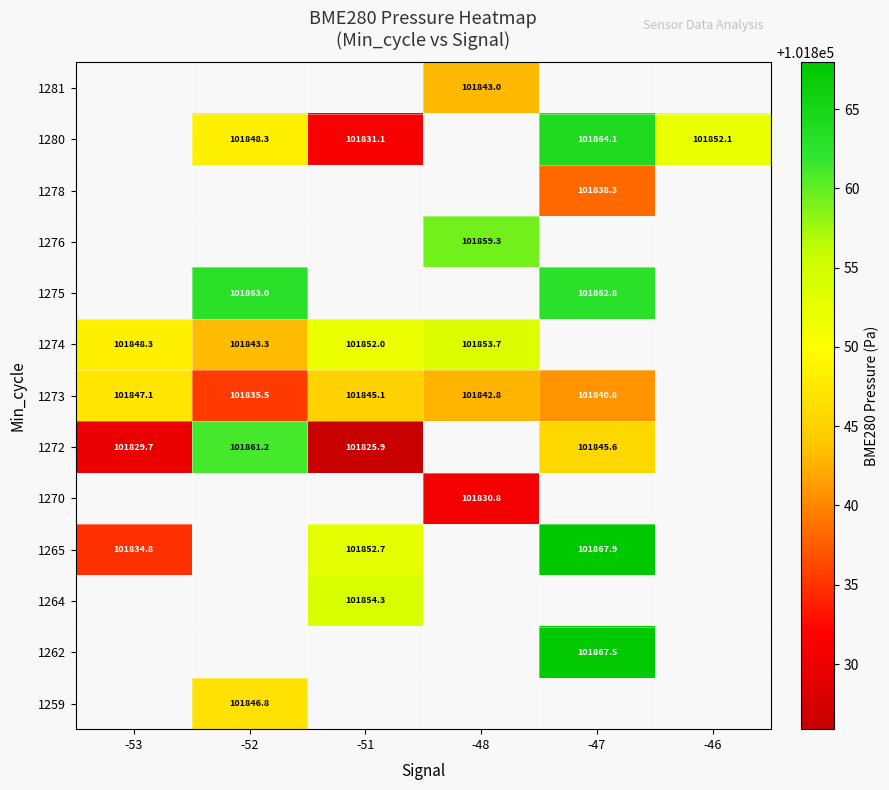

What is the difference between the maximum and minimum values in the 1272 series?

35.3